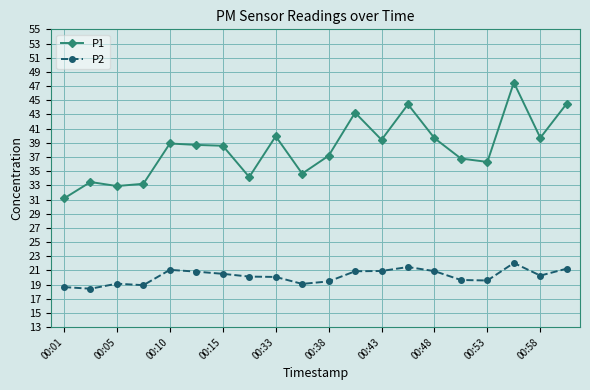

Rank the series by their average value, from lowest to highest.

P2, P1